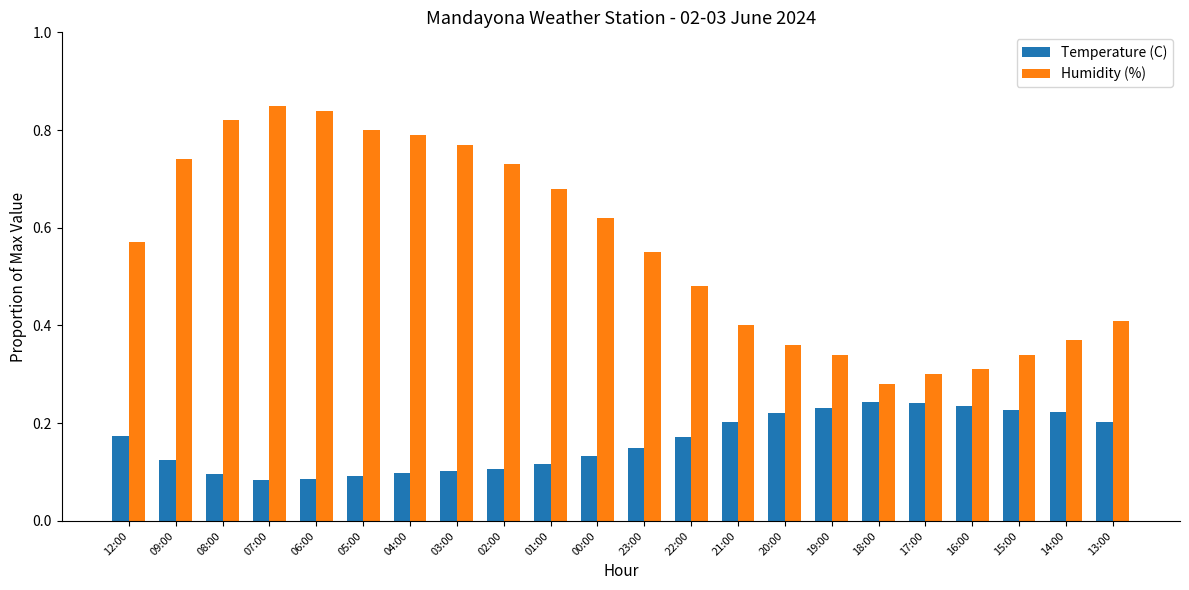

Count the Temperature (C) values in the range 0 to 1.

22